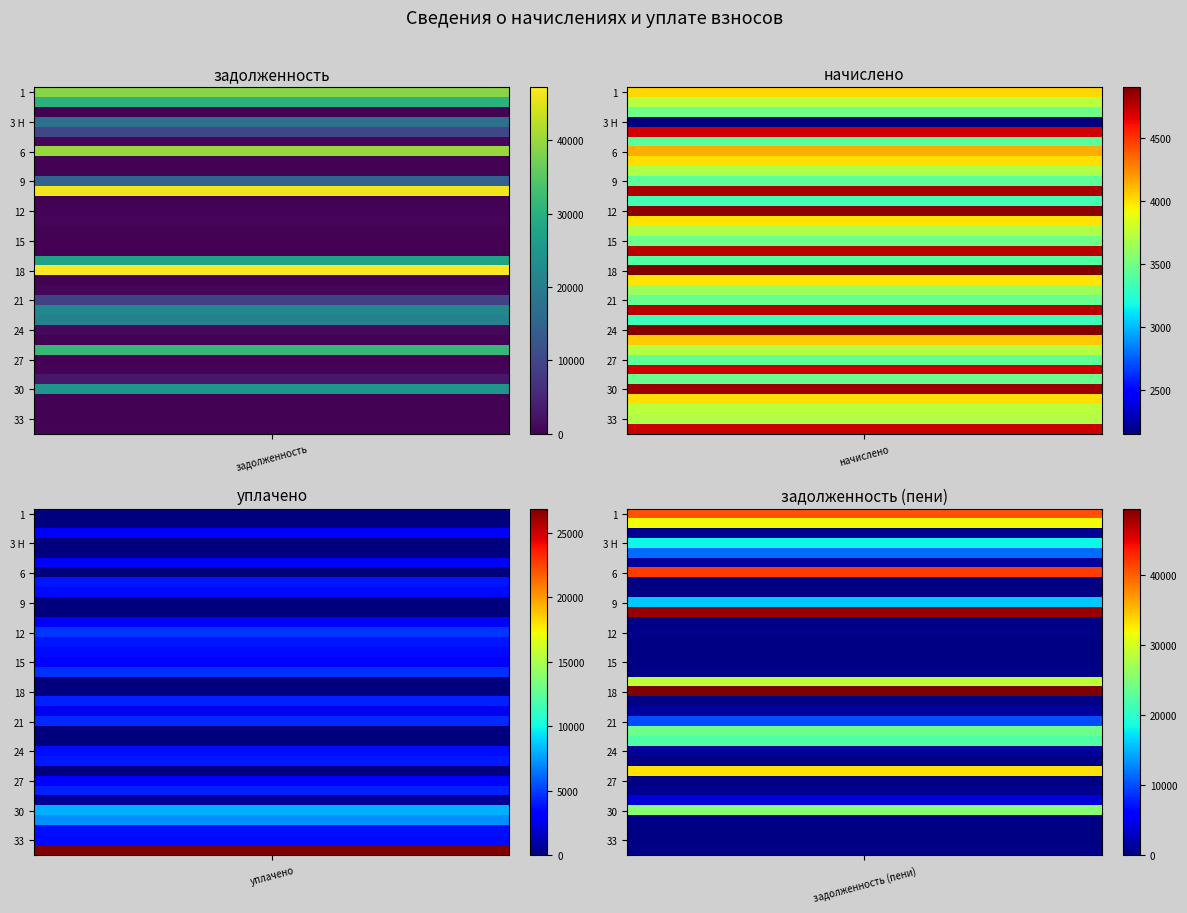

Reading left to right, what are all the values shown in this chart?

1: 1=38707.1	2=4018.4	3=0.0	3 Н=40556.0	4=0.0
2: 1=30097.8	2=3718.6	3=0.0	3 Н=31722.5	4=0.0
3: 1=291.2	2=3478.6	3=2865.2	3 Н=870.8	4=3.8
3 Н: 1=17395.6	2=2149.2	3=0.0	3 Н=18339.0	4=0.0
4: 1=10130.1	2=4698.1	3=0.0	3 Н=11500.9	4=0.0
5: 1=579.8	2=3418.7	3=3268.0	3 Н=1445.8	4=15.0
6: 1=39863.2	2=4138.3	3=0.0	3 Н=41767.3	4=0.0
7: 1=333.1	2=3998.4	3=3958.2	3 Н=332.7	4=0.0
8: 1=307.4	2=3688.6	3=3651.3	3 Н=307.4	4=0.5
9: 1=14813.4	2=3418.7	3=0.0	3 Н=15963.3	4=0.0
10: 1=46121.9	2=4788.1	3=0.0	3 Н=48325.0	4=0.0
11: 1=278.2	2=3338.6	3=3304.9	3 Н=278.2	4=0.0
12: 1=404.8	2=4858.1	3=4809.0	3 Н=404.8	4=0.0
13: 1=664.8	2=3988.4	3=3948.5	3 Н=332.4	4=0.0
14: 1=307.4	2=3688.6	3=3651.3	3 Н=307.4	4=0.0
15: 1=289.9	2=3478.6	3=3443.4	3 Н=289.9	4=0.0
16: 1=0.0	2=4758.1	3=4710.0	3 Н=396.5	4=0.0
17: 1=27112.0	2=3388.7	3=0.0	3 Н=28585.3	4=0.0
18: 1=47180.8	2=4898.0	3=0.0	3 Н=49434.4	4=0.0
19: 1=331.5	2=3978.4	3=4229.5	3 Н=331.5	4=17.8
20: 1=608.6	2=3628.6	3=2649.0	3 Н=1528.3	4=8.2
21: 1=9391.3	2=3448.7	3=4500.0	3 Н=9878.5	4=0.0
22: 1=22078.0	2=4768.1	3=0.0	3 Н=23809.0	4=0.0
23: 1=20739.0	2=3318.7	3=0.0	3 Н=22062.5	4=0.0
24: 1=1042.1	2=4878.0	3=3716.4	3 Н=1172.7	4=0.0
25: 1=338.2	2=4058.4	3=4017.4	3 Н=338.2	4=0.0
26: 1=31513.9	2=3708.5	3=0.0	3 Н=33141.9	4=0.0
27: 1=285.7	2=3428.6	3=3428.9	3 Н=0.0	4=0.0
28: 1=392.3	2=4708.1	3=4268.2	3 Н=784.7	4=0.0
29: 1=3094.7	2=3448.7	3=600.3	3 Н=4039.4	4=0.0
30: 1=24565.9	2=4828.1	3=8000.0	3 Н=25305.1	4=0.0
31: 1=323.4	2=3998.4	3=7149.1	3 Н=333.2	4=189.5
32: 1=310.7	2=3728.5	3=3690.8	3 Н=310.7	4=0.0
33: 1=308.2	2=3698.5	3=3661.2	3 Н=308.2	4=0.0
34: 1=393.2	2=4718.2	3=26868.8	3 Н=393.2	4=8192.9